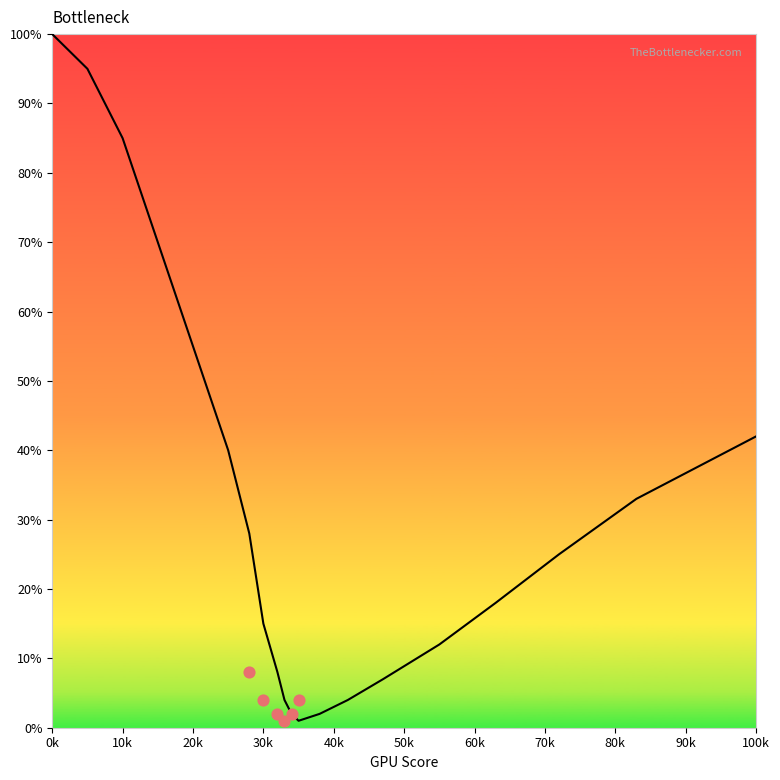

Which has a higher value, 30k or 50k?

30k